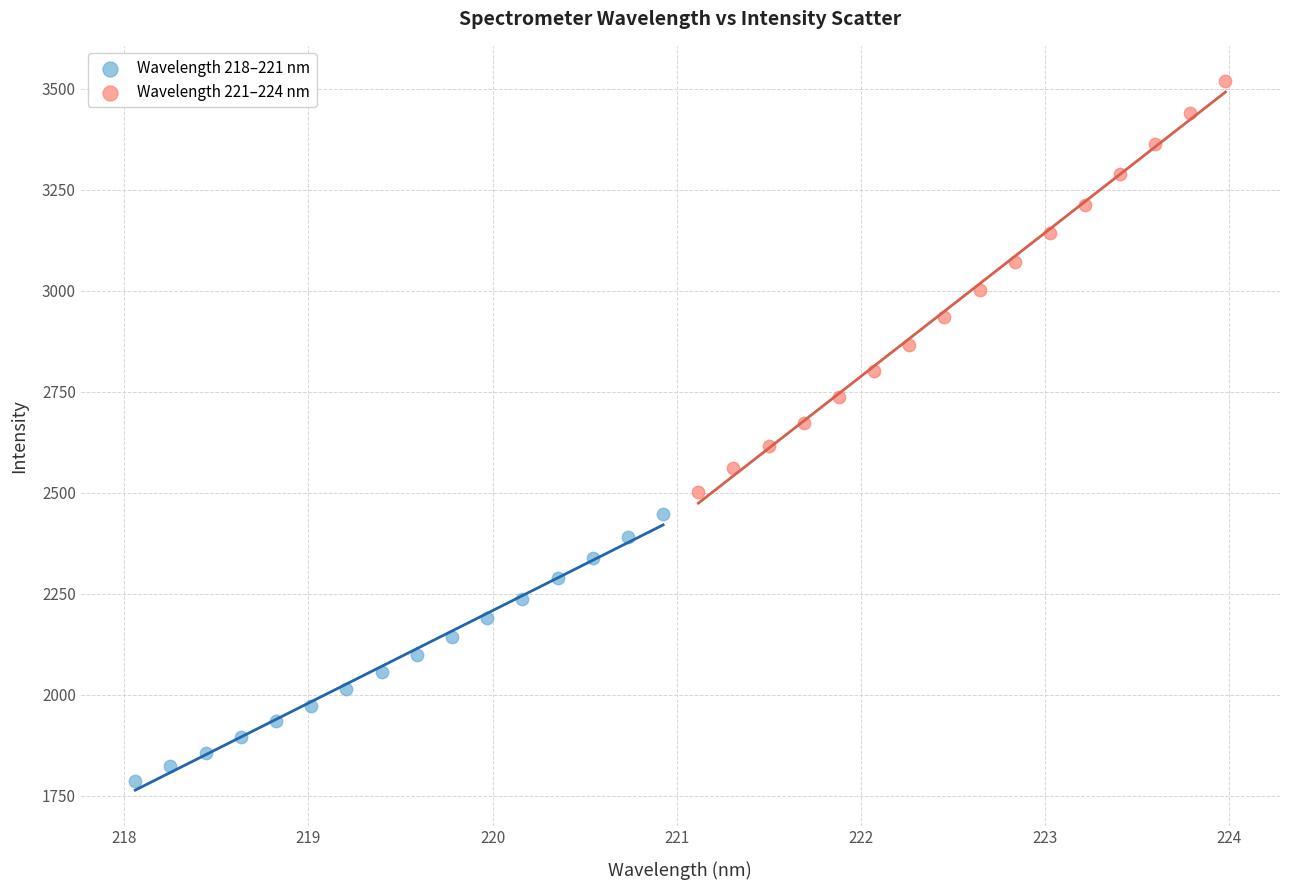

Which series reaches the maximum Y coordinate?

Wavelength 221–224 nm